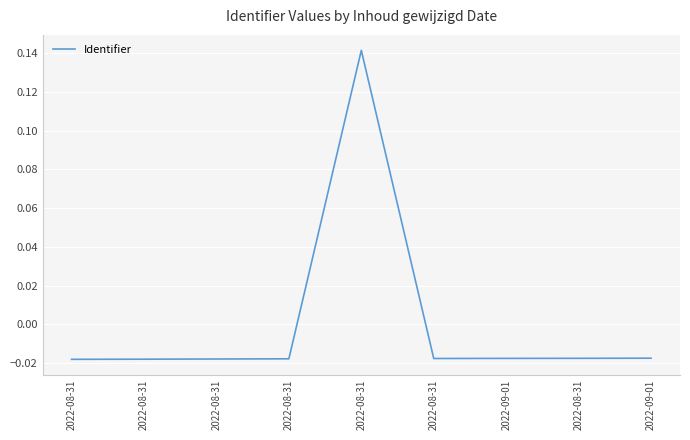

The value at 2022-08-31 is 0.2. True or false?

False